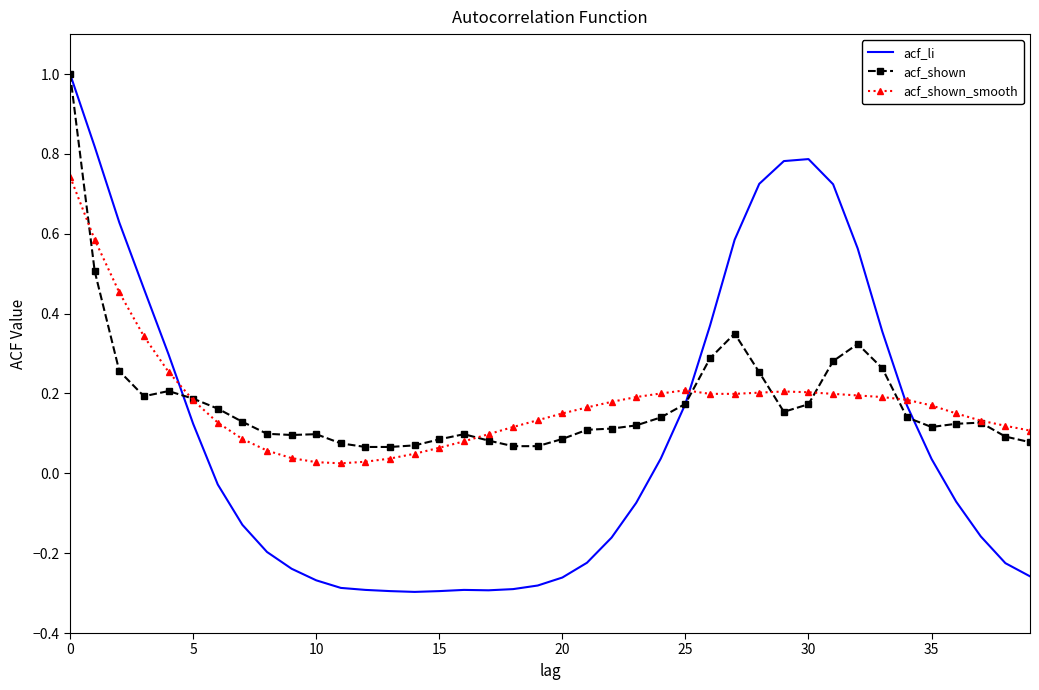

How many values in the acf_li series are below 0?

22